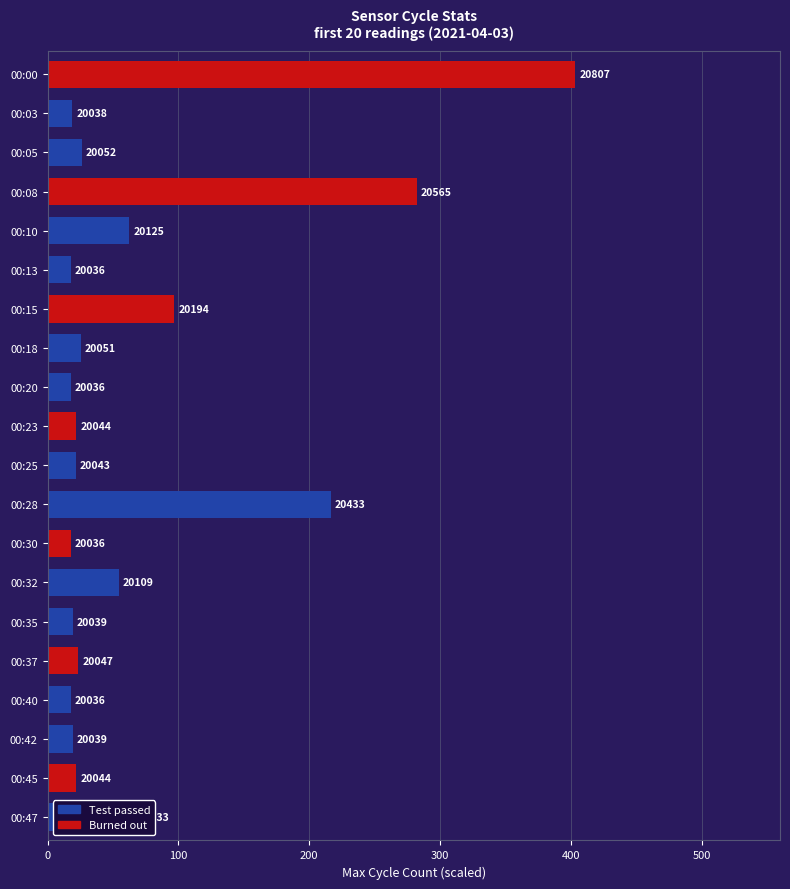

At how many categories does at least one series exceed 105?

3